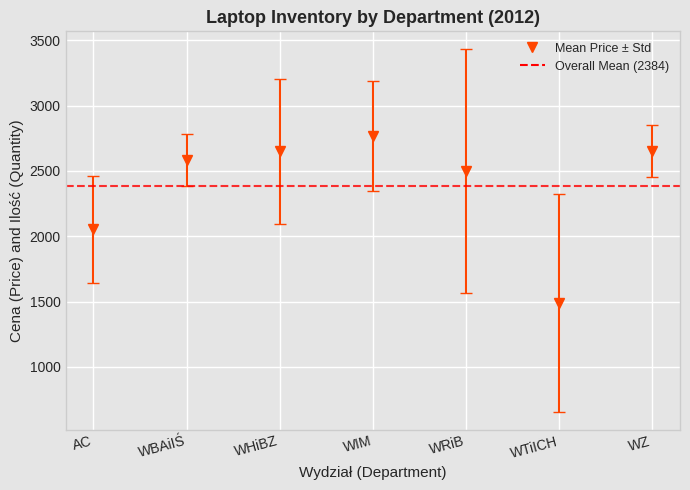

Which series has the largest range (max minus min)?

Cena